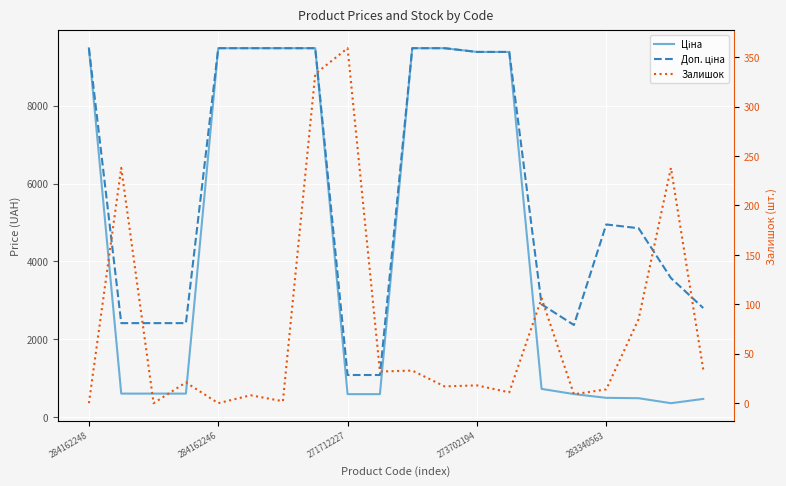

What are all the series names shown in the legend?

Ціна, Доп. ціна, Залишок